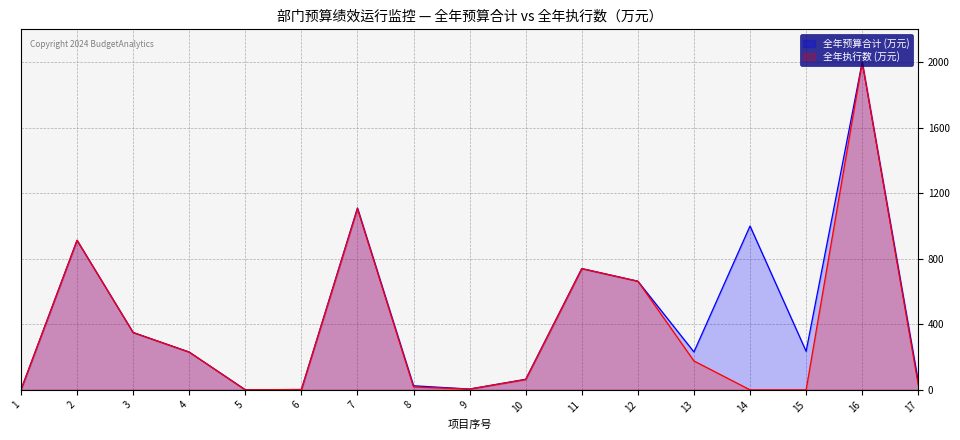

What is the sum of the 全年预算合计 values at 16 and 4?

2230.6